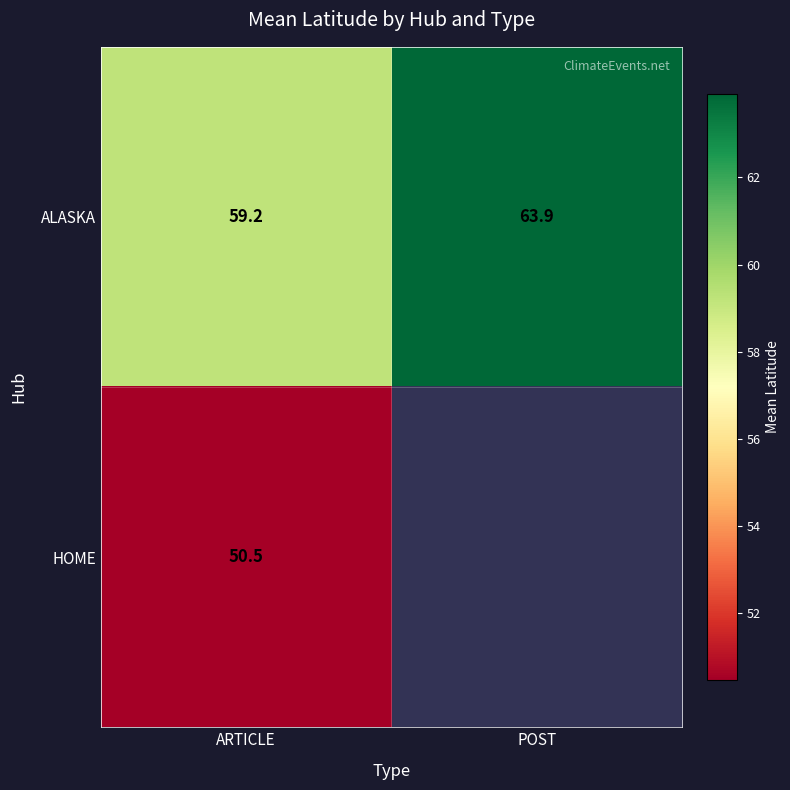

At which label is ALASKA closest to 61?

ARTICLE